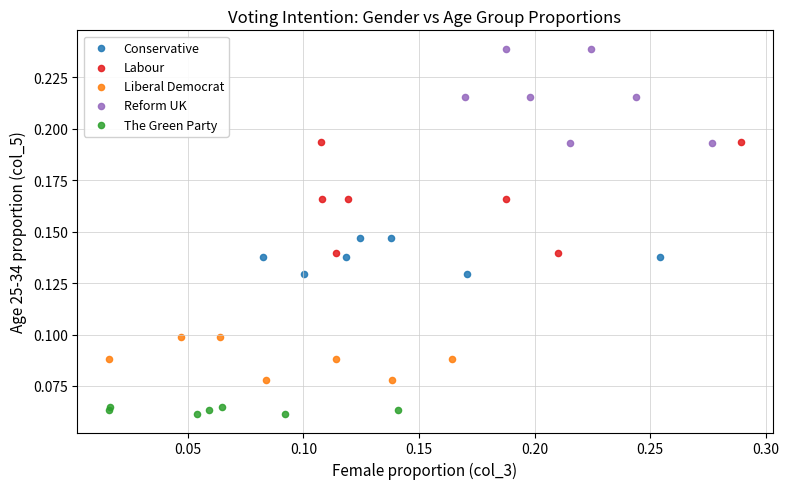

Which series reaches the maximum Y coordinate?

Reform UK